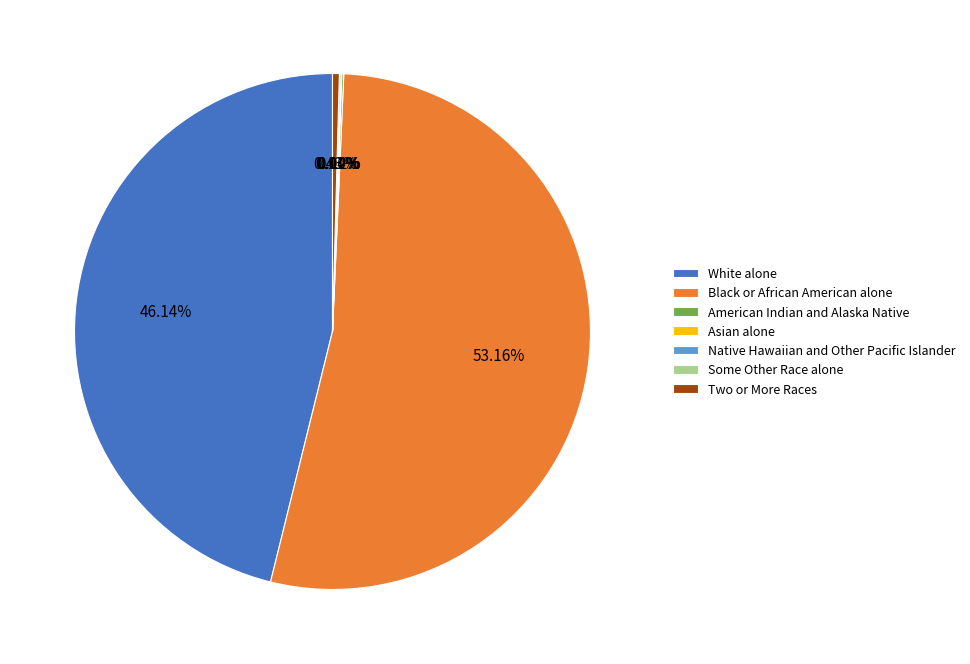

How much of the chart is everything except White alone?

53.9%